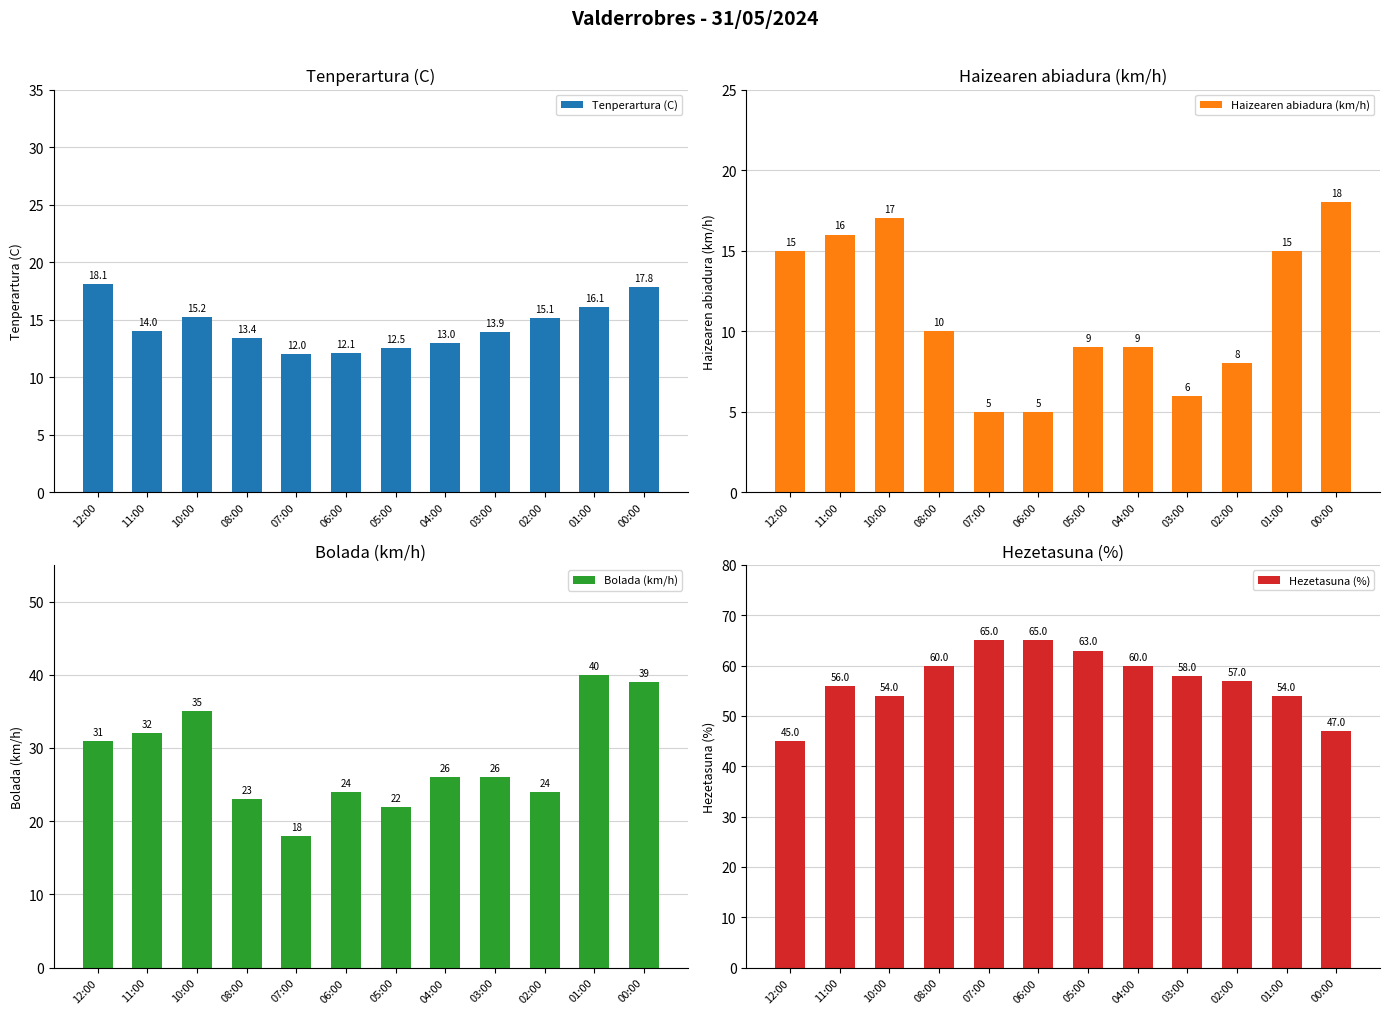

What are all the series names shown in the legend?

Tenperartura (C), Haizearen abiadura (km/h), Bolada (km/h), Hezetasuna (%)